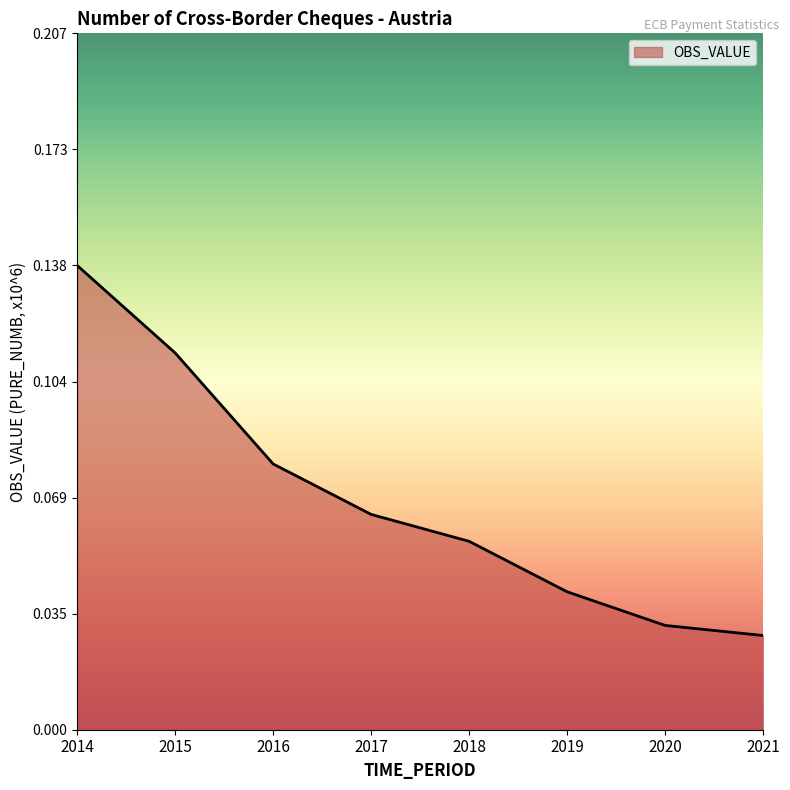

The chart shows a value of 0.0 at 2018. True or false?

False